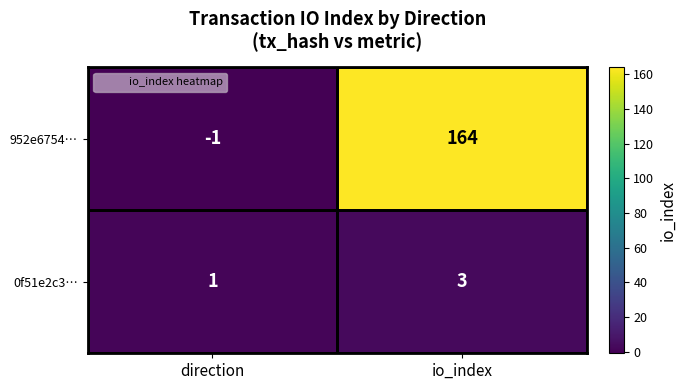

Count the number of data series in this chart.

2